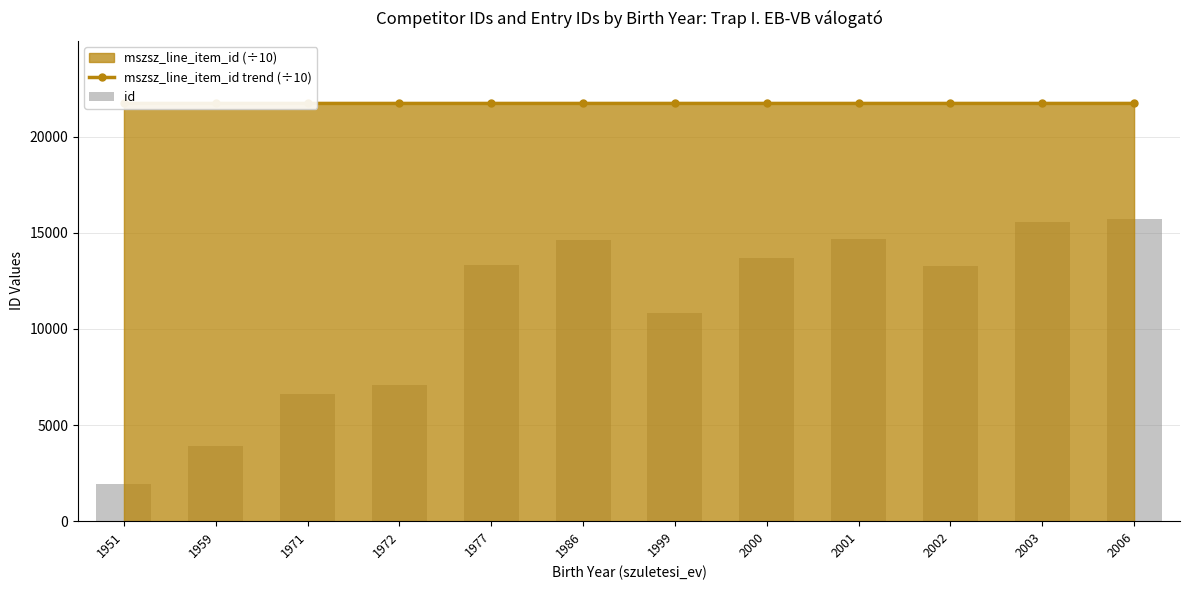

Which category has the highest value across all series?

1999